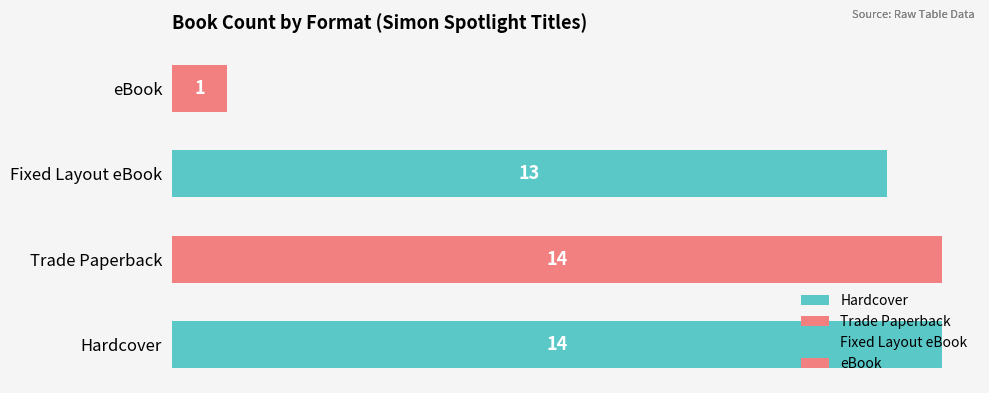

The eBook series shows 112770091 at King of Mountain. True or false?

False